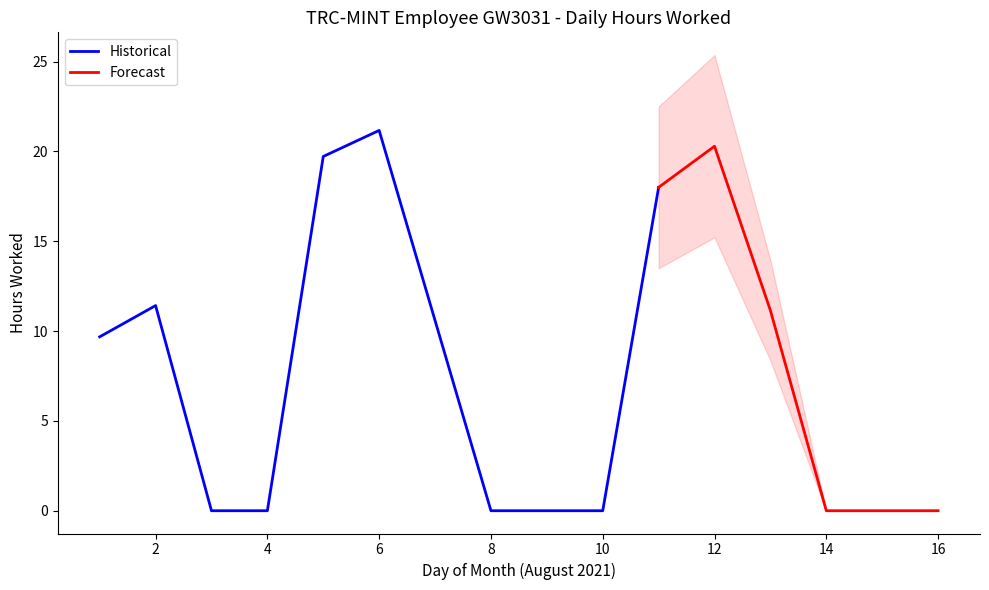

At which label does Historical reach its peak?

6